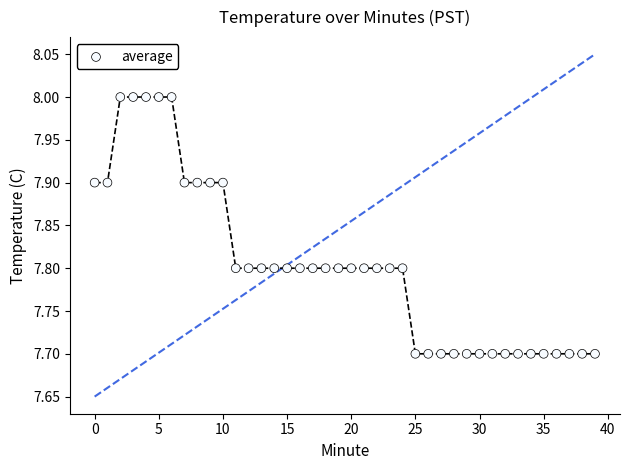

What is the range of Y values (max minus min)?

0.3